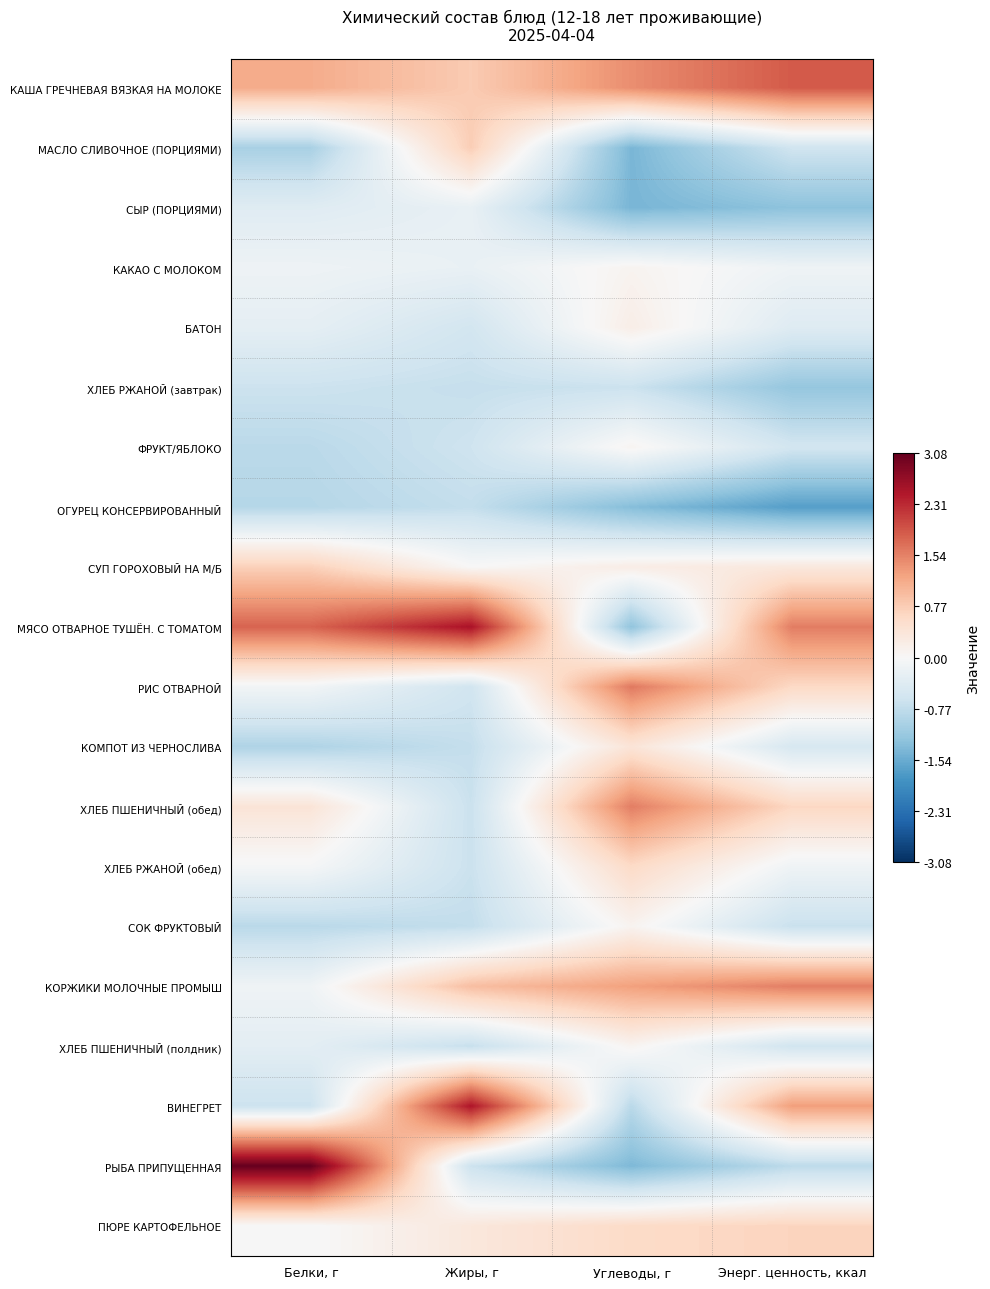

Count the number of data series in this chart.

20